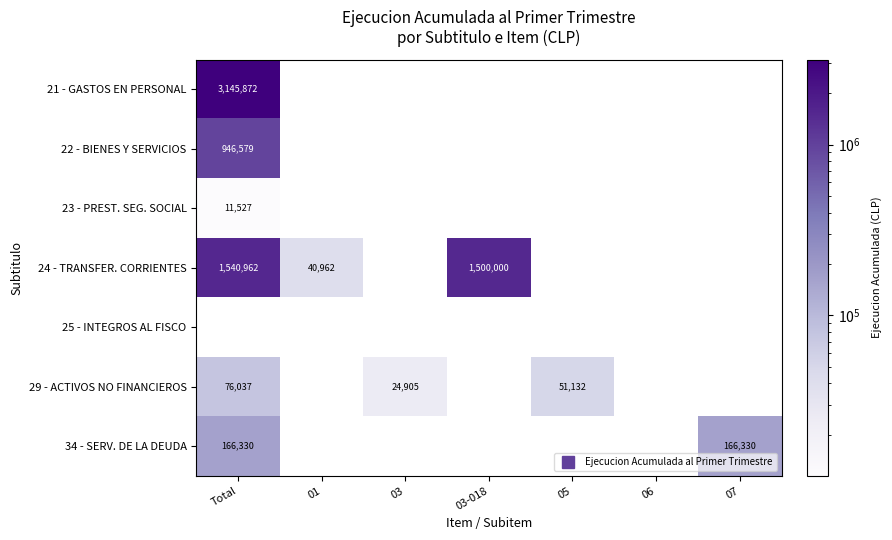

Is the value of 23 - PREST. SEG. SOCIAL at 01 greater than the value of 24 - TRANSFER. CORRIENTES at 07?

No